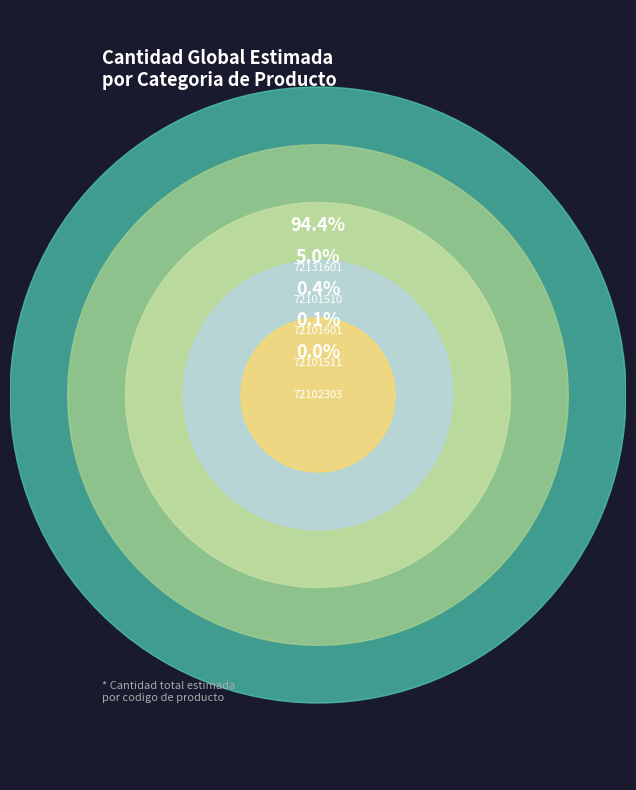

What is the change in value from 72131601 to 72101511?

-2137.7